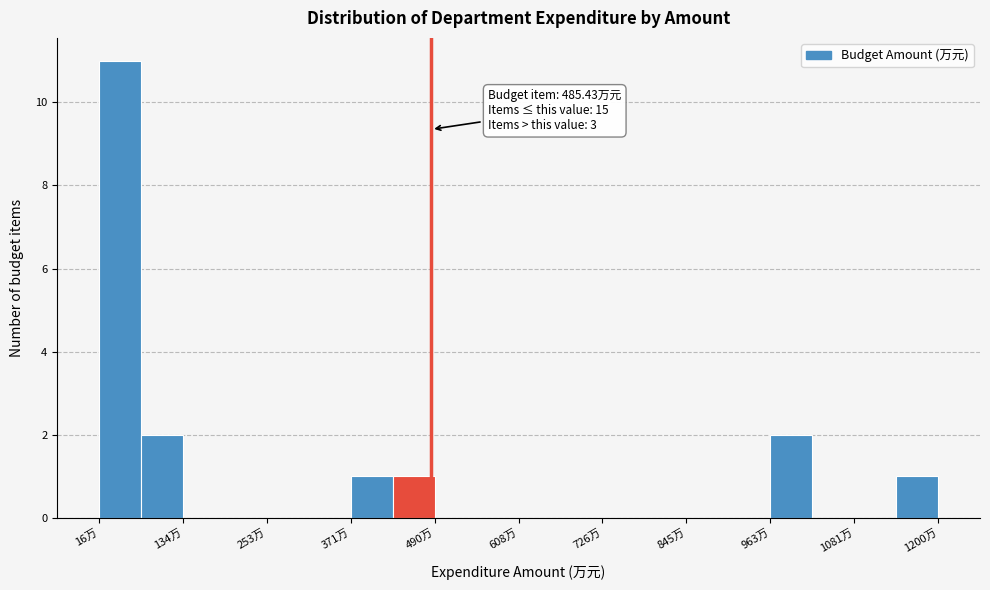

Read against the x-axis, roughly where is the centre of the tallest bar?

40